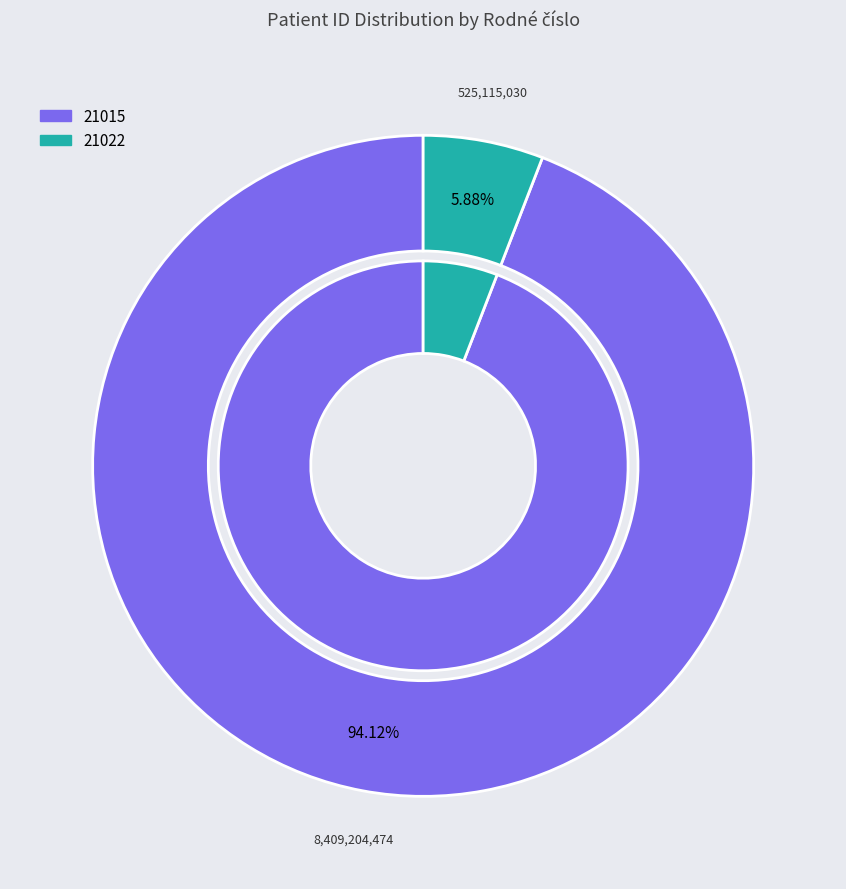

Does 21022 represent more than half of the total?

No